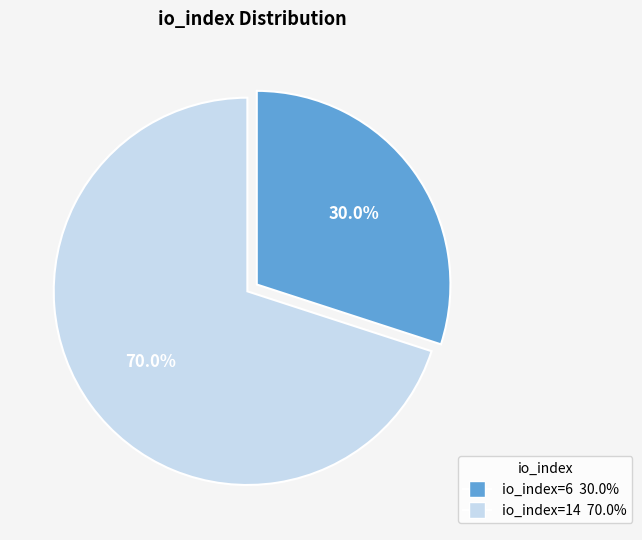

To the nearest percent, what is the difference between the io_index=6 and io_index=14 slice percentages?

40%